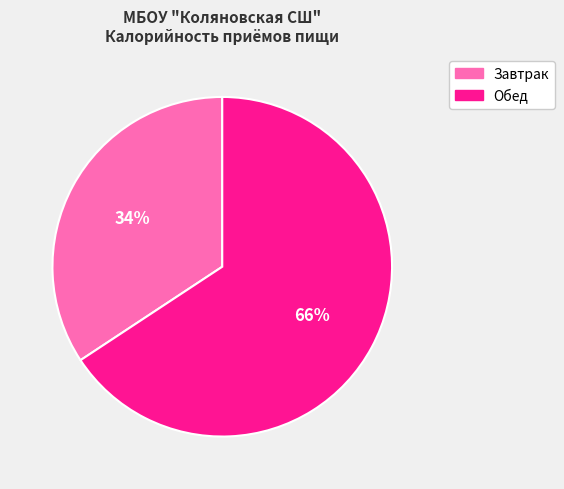

How many segments does this pie chart have?

2